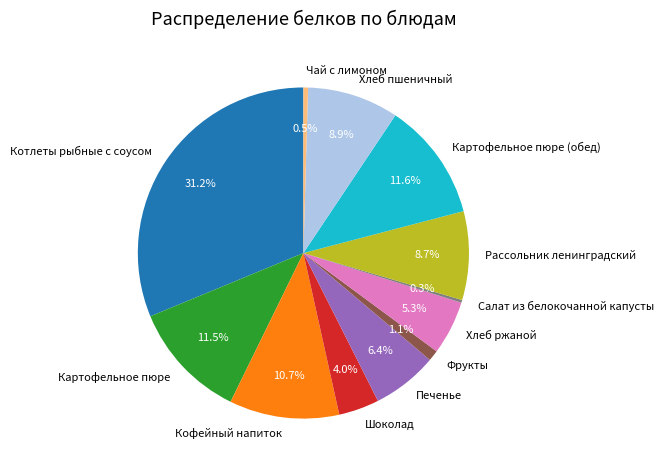

Which has a higher value, Картофельное пюре (обед) or Хлеб ржаной?

Картофельное пюре (обед)